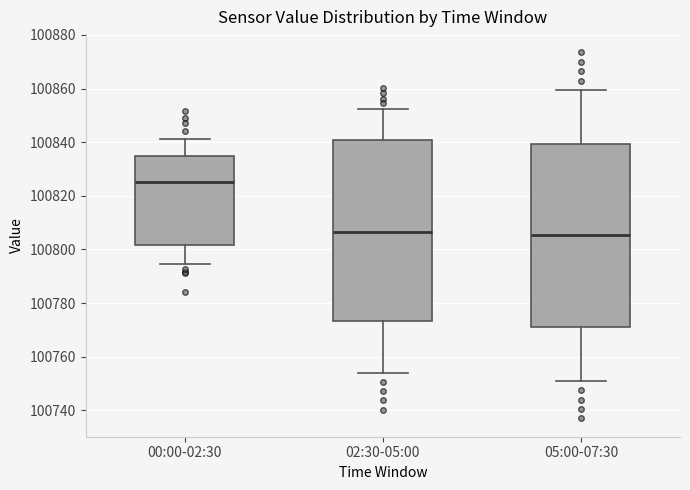

Reading left to right, read every box against the y-axis: the position of its median line, the range the box covers, and the ends of its whiskers. The values are not printed on the chart, so give them approximately, as read against the axis.

00:00-02:30: median 100826, box 100802 to 100834, whiskers 100794 to 100842
02:30-05:00: median 100806, box 100774 to 100840, whiskers 100754 to 100852
05:00-07:30: median 100806, box 100772 to 100840, whiskers 100752 to 100860